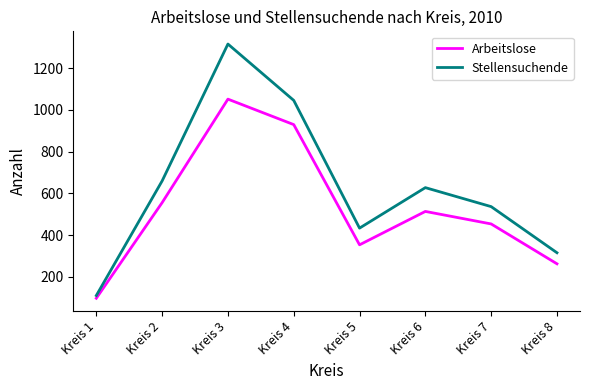

At how many categories does at least one series exceed 974?

2